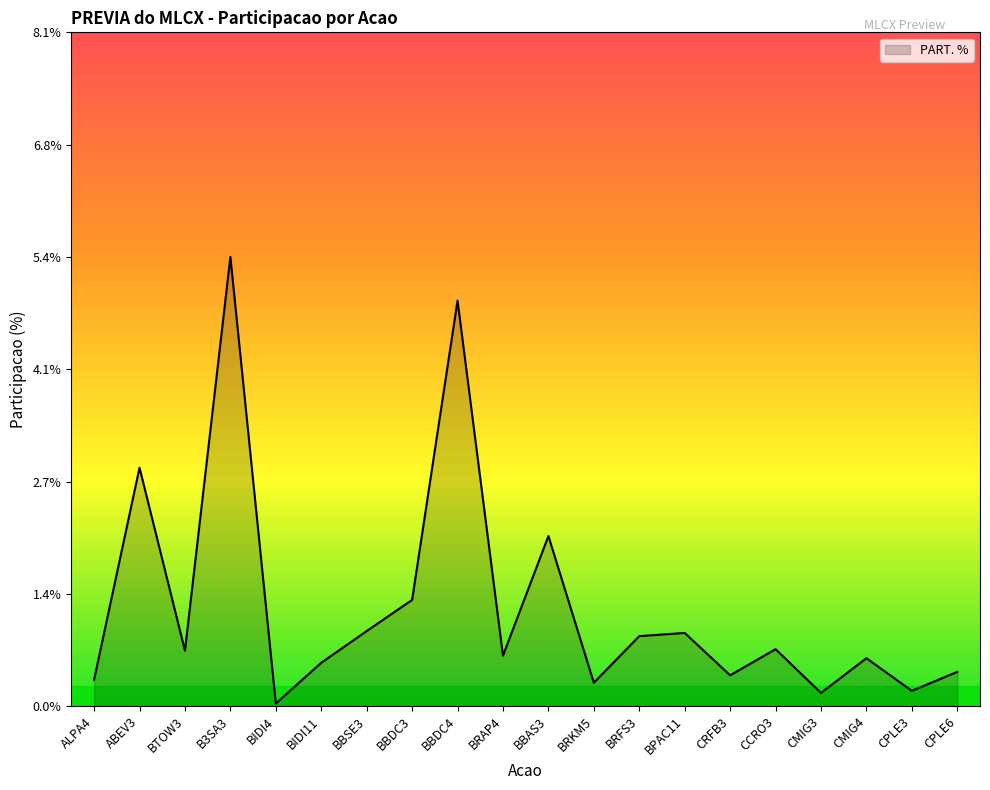

Which has a higher value, BBDC3 or BTOW3?

BBDC3